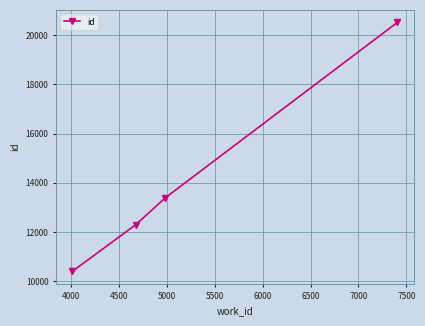

What is the minimum value shown in the chart?

10406